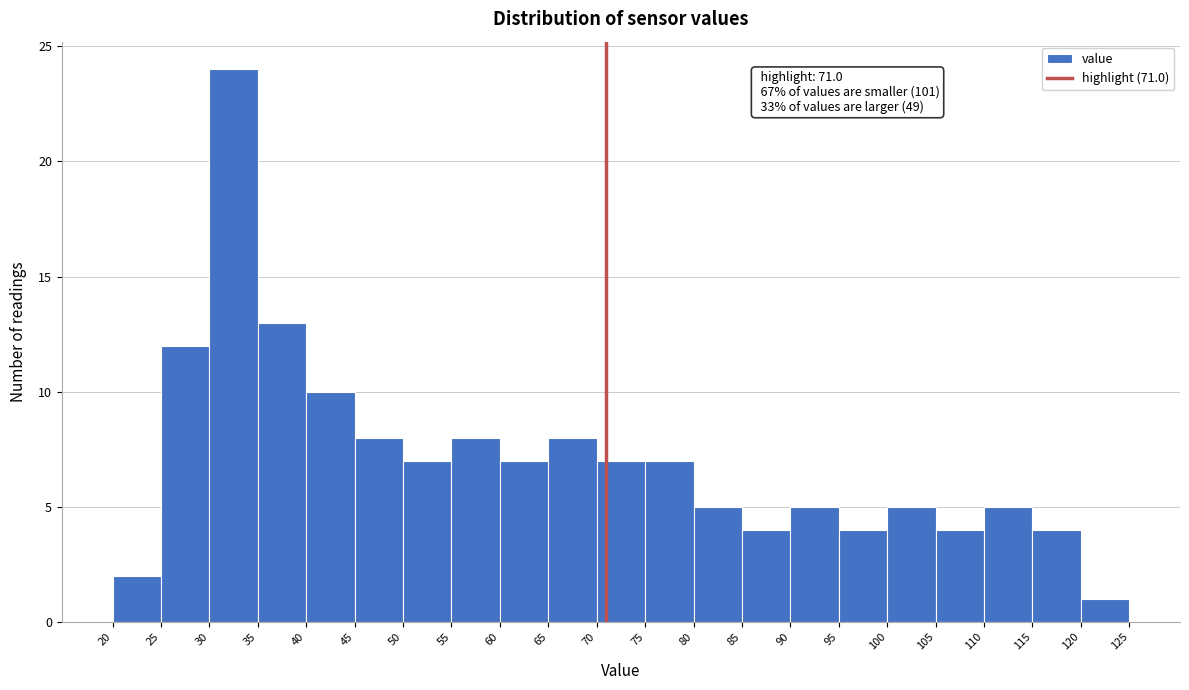

Which range on the x-axis has the tallest bar?

30 to 35